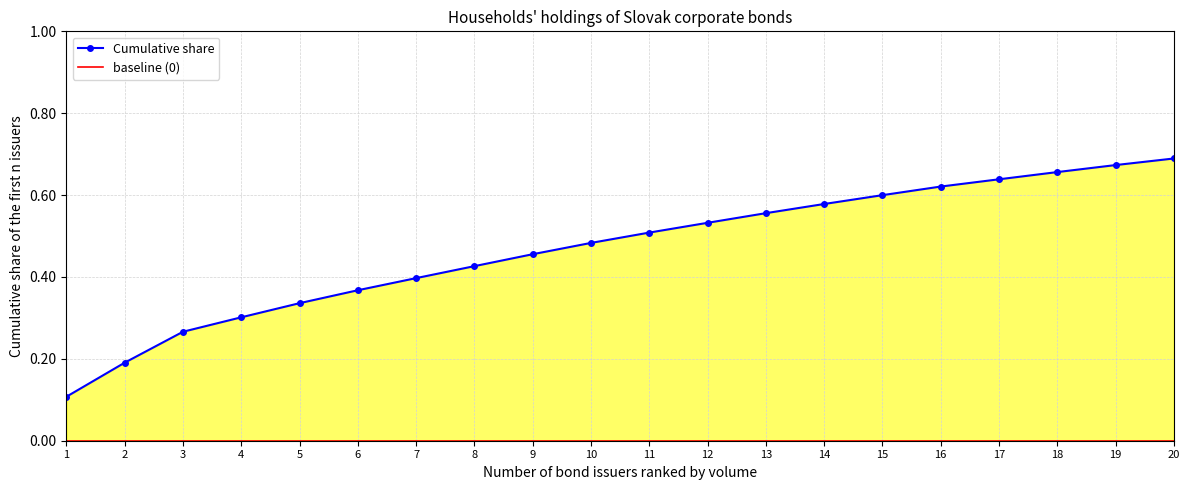

What is the average value?

0.5